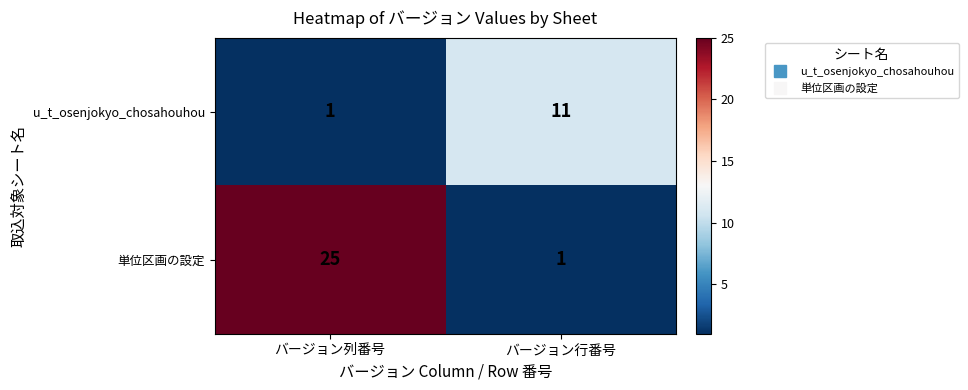

Which series has the widest spread of values?

単位区画の設定